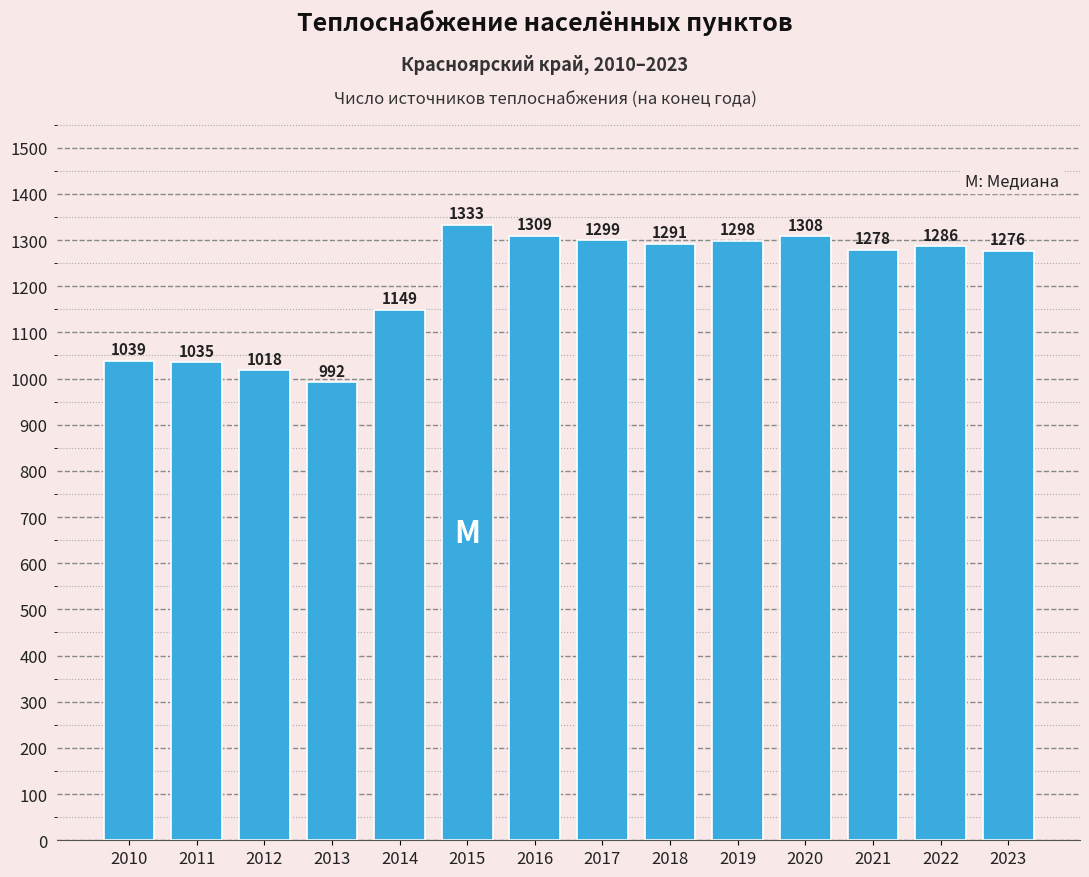

Reading right to left, extract all data points from this chart.

1276	1286	1278	1308	1298	1291	1299	1309	1333	1149	992	1018	1035	1039